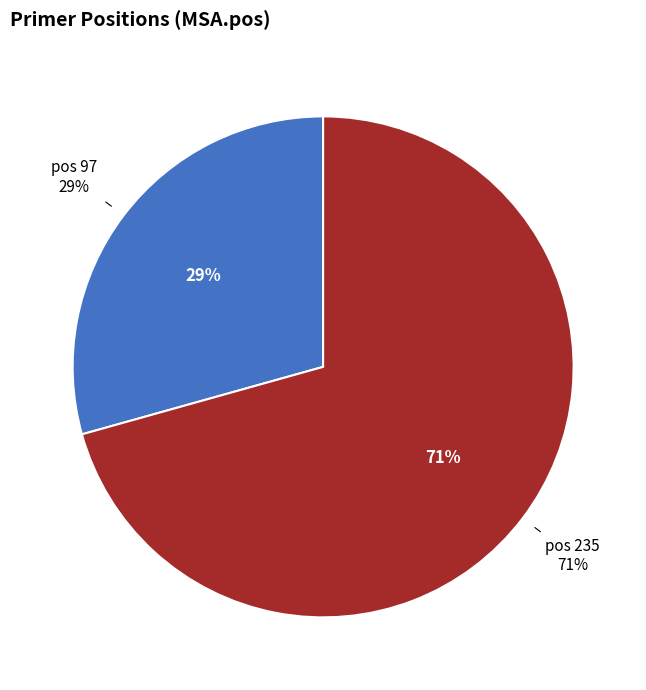

Is the sum of 97 and 235 greater than half?

Yes